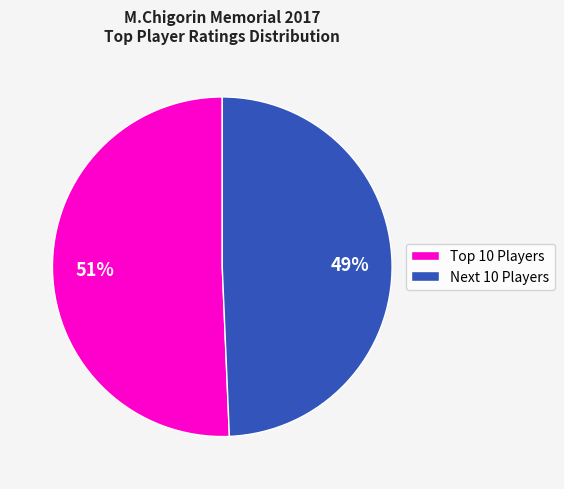

To the nearest percent, what is the average slice percentage?

50%